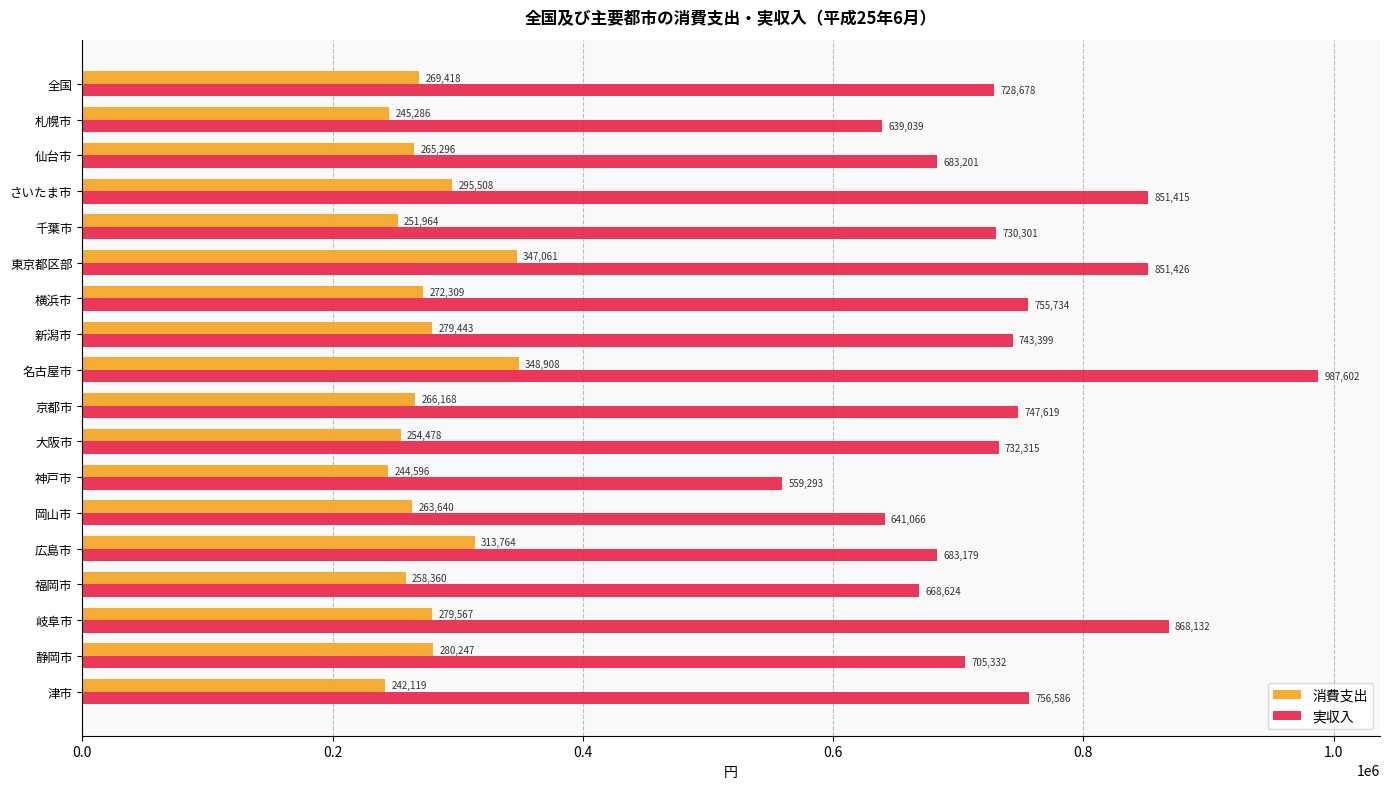

At which label does 実収入 reach its peak?

名古屋市